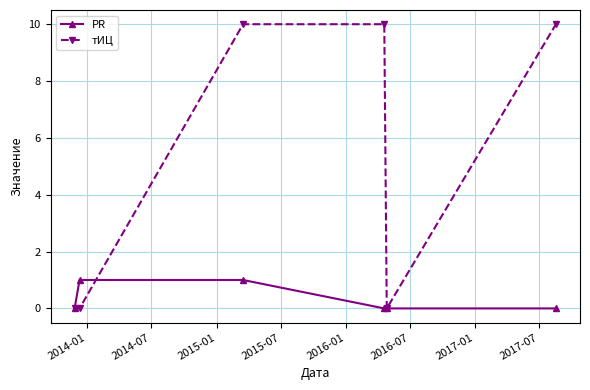

Which series has the largest total across all categories?

тИЦ